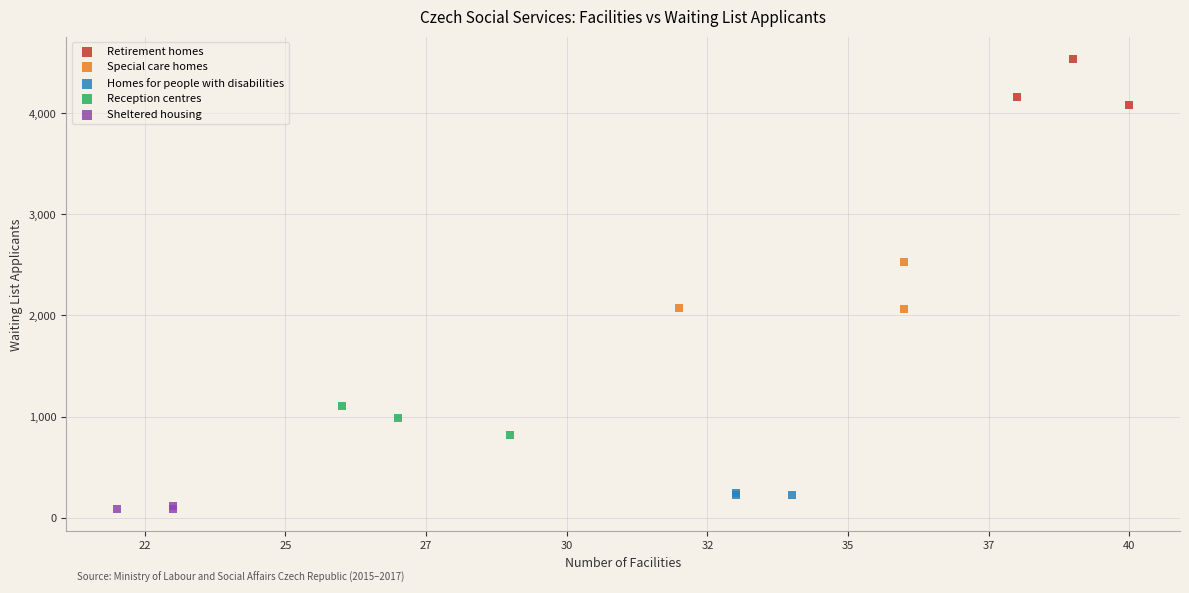

Which series reaches the maximum Y coordinate?

Retirement homes